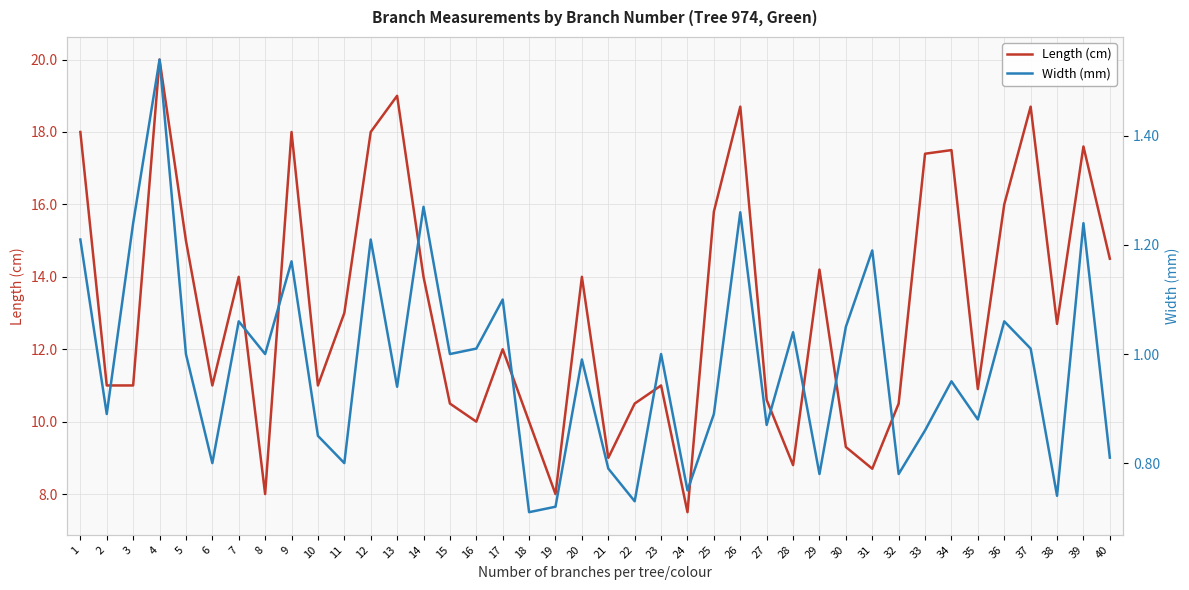

At which label is Width (mm) closest to 1?

5